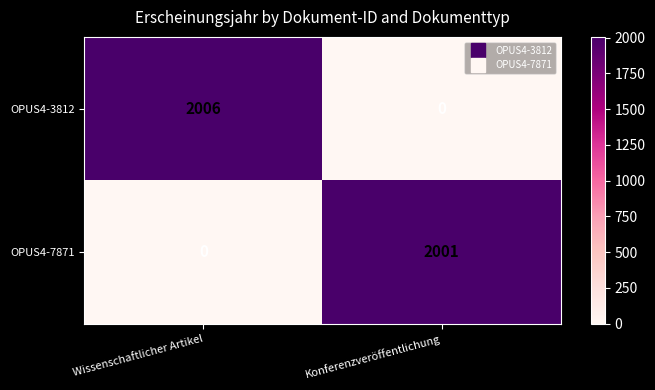

At Konferenzveröffentlichung, list the series in order from largest to smallest.

OPUS4-7871, OPUS4-3812